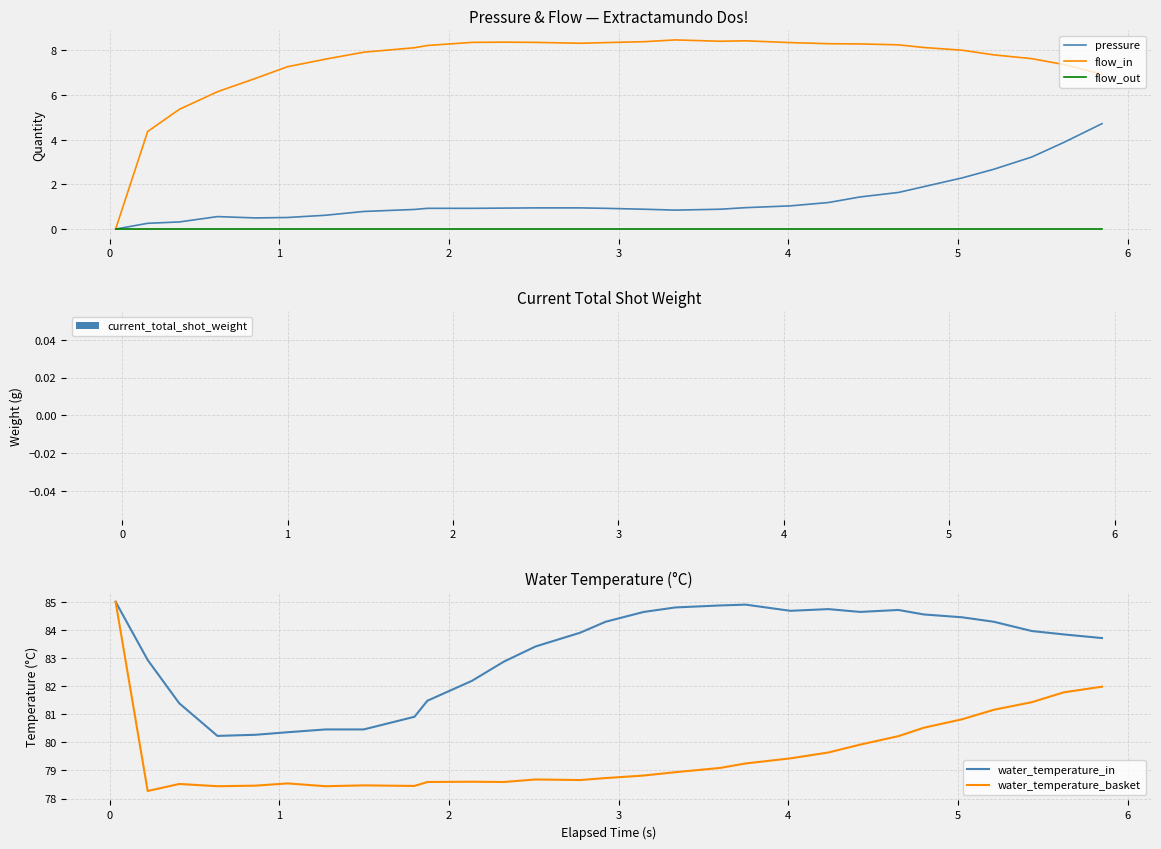

What is the lowest value of the water_temperature_in series?

80.2